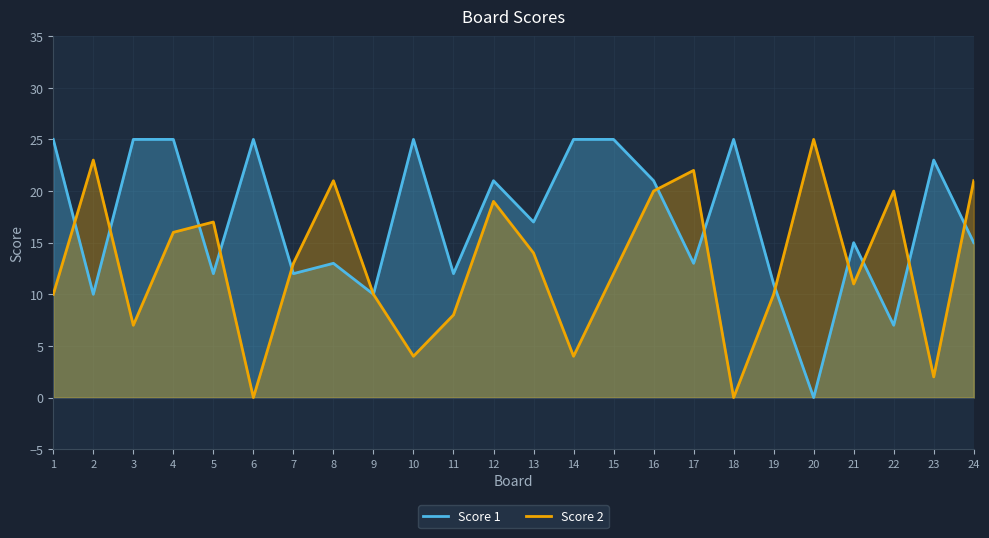

Count the number of data series in this chart.

2